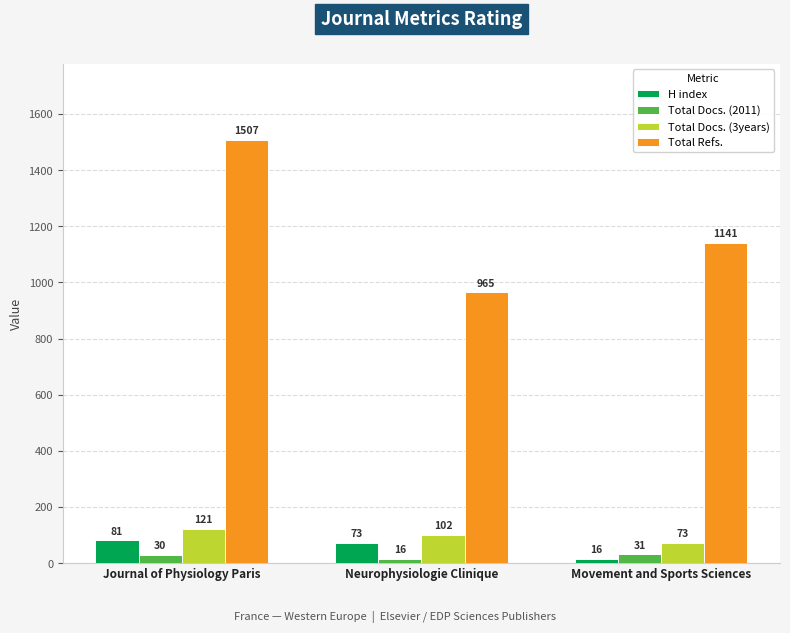

Is it true that Total Docs. (3years) equals 102 at Neurophysiologie Clinique?

True